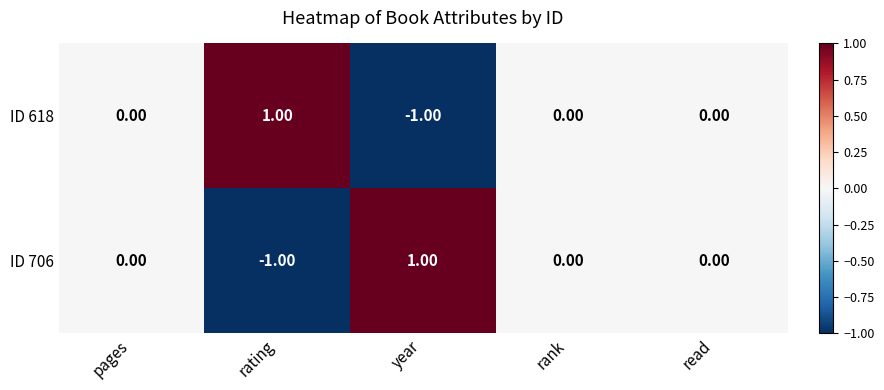

At which label does ID 618 reach its peak?

rating